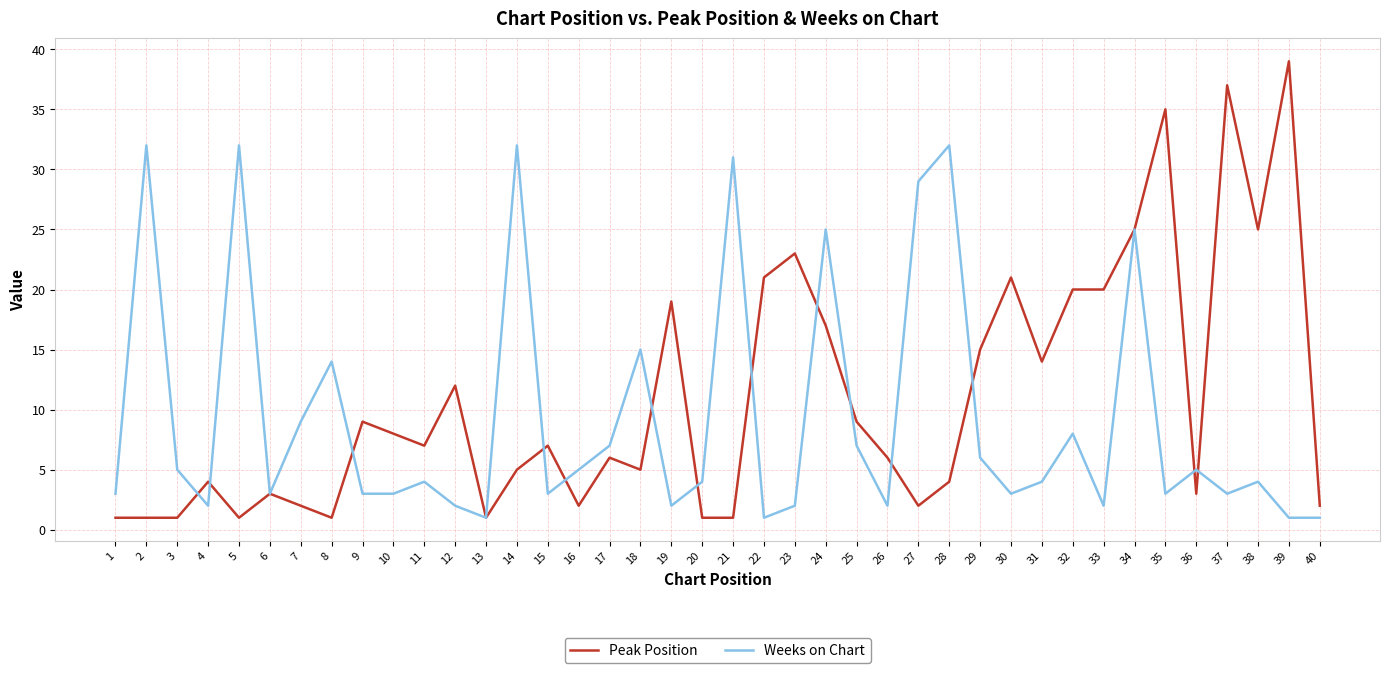

Which series changed the most between 14 and 29?

Weeks on Chart